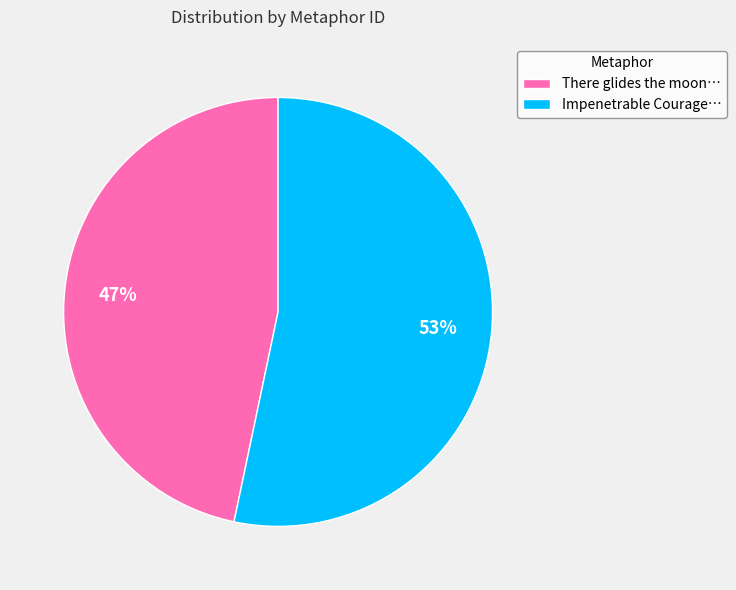

Which slice is the smallest?

There glides the moon…